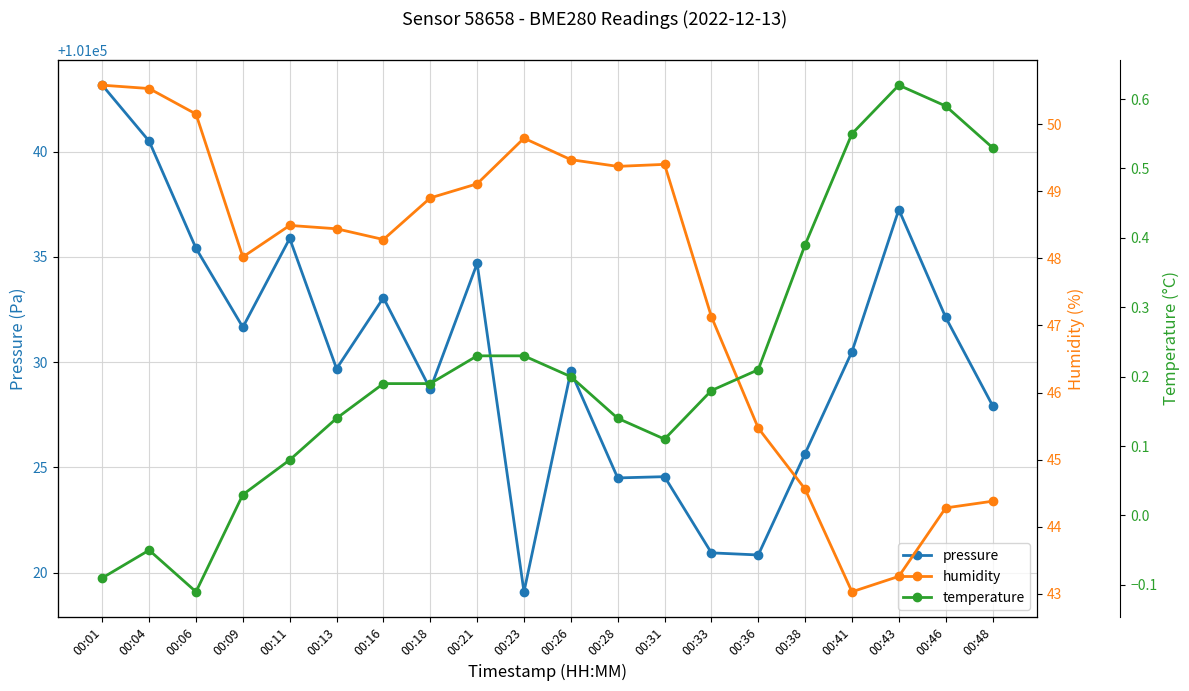

At how many categories does at least one series exceed 97574?

20